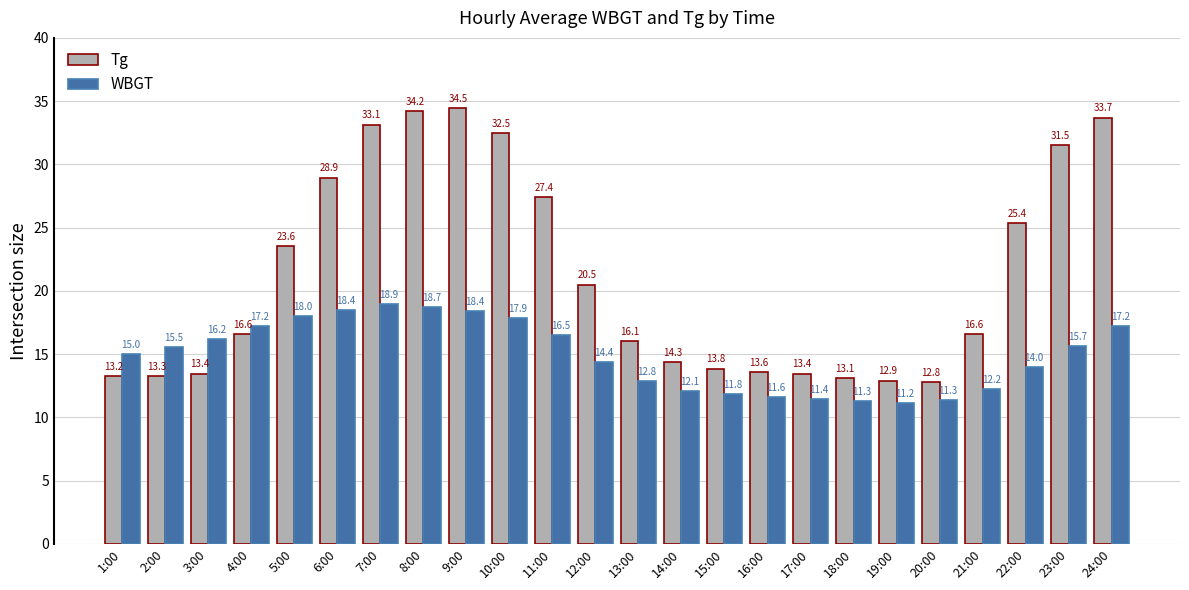

Between 5:00 and 17:00, which series saw the biggest shift?

Tg